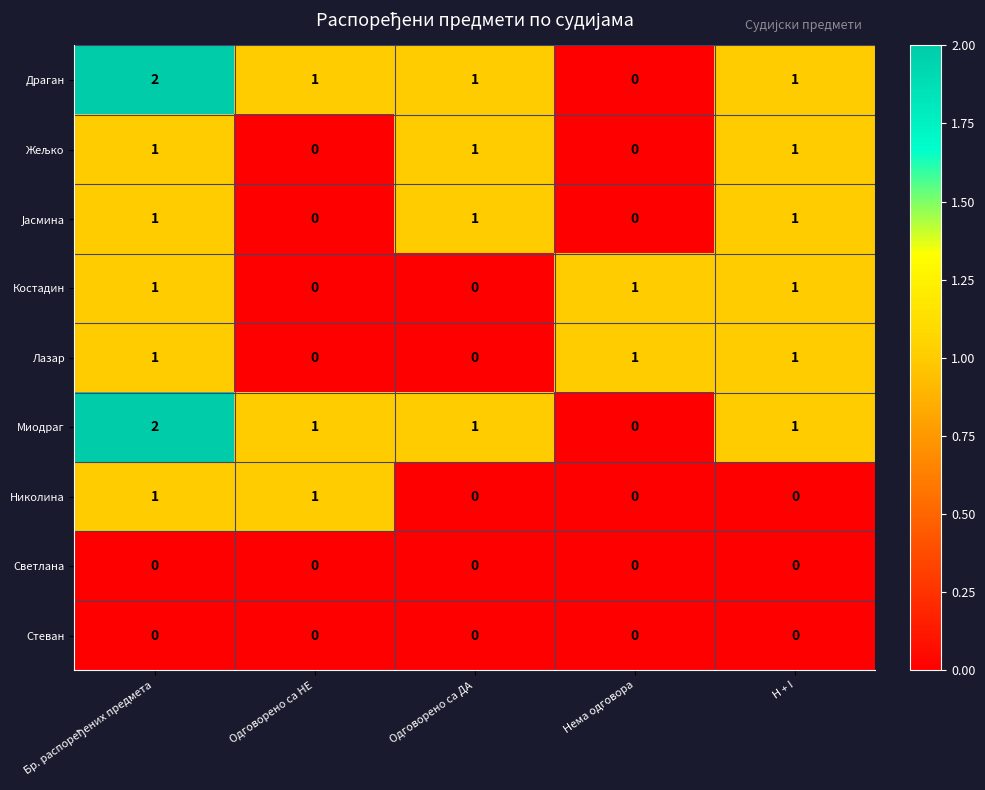

Count the Лазар values in the range 0 to 1.

5